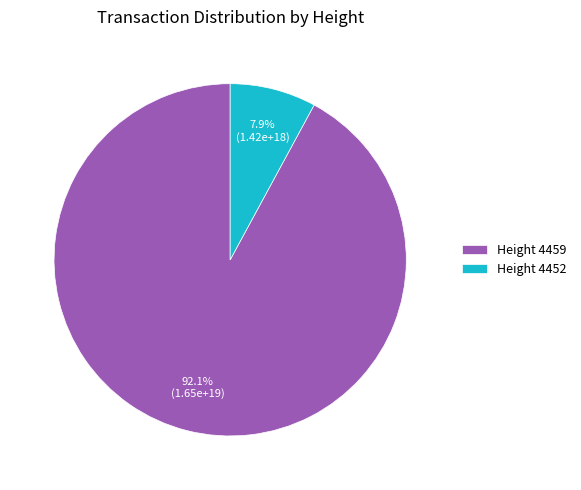

To the nearest percent, what is the average slice percentage?

50%